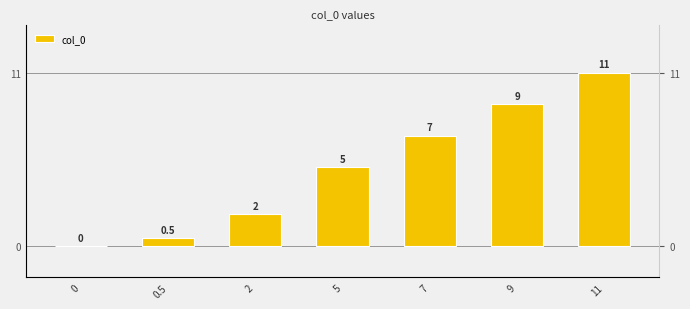

Rank the categories by value from highest to lowest.

11, 9, 7, 5, 2, 0.5, 0